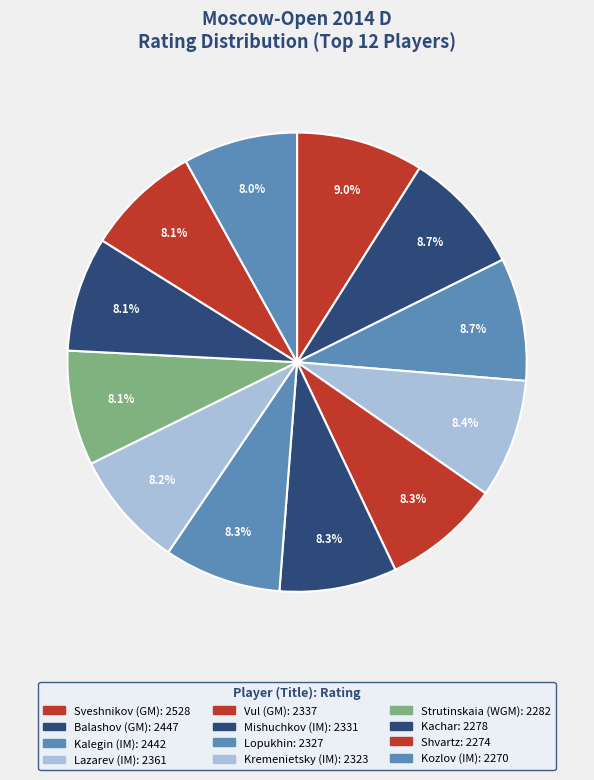

Which category has the biggest portion of the pie?

Sveshnikov (GM)